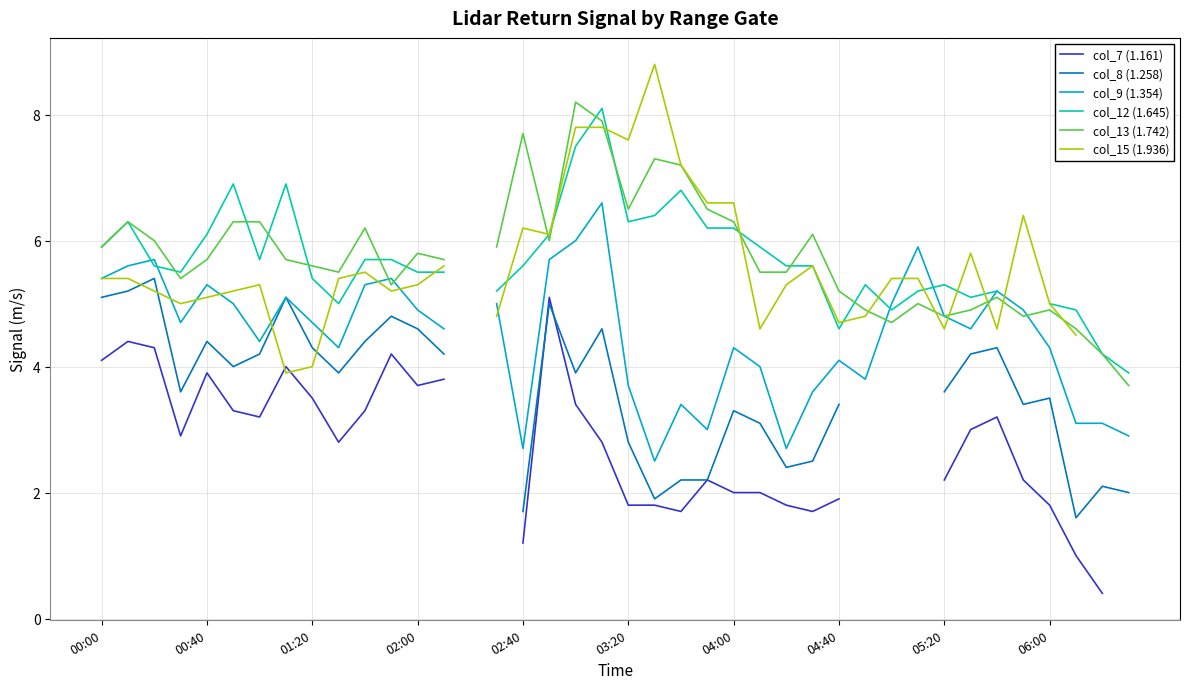

How many series are shown in this chart?

6